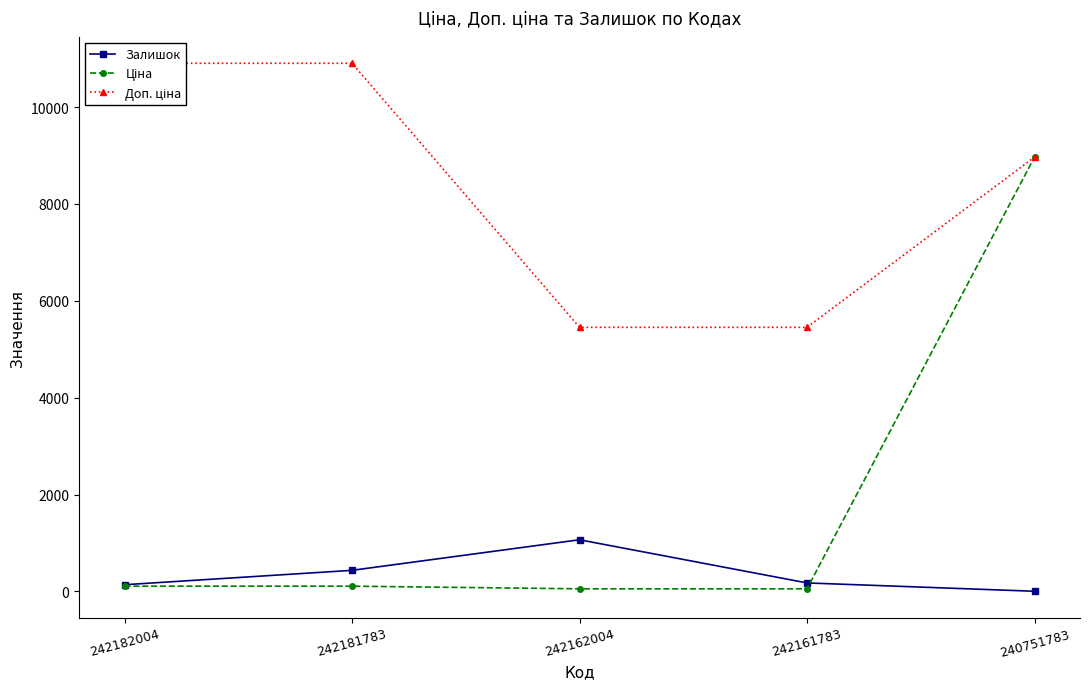

Rank the series at 242181783 from highest to lowest value.

Доп. ціна, Залишок, Ціна